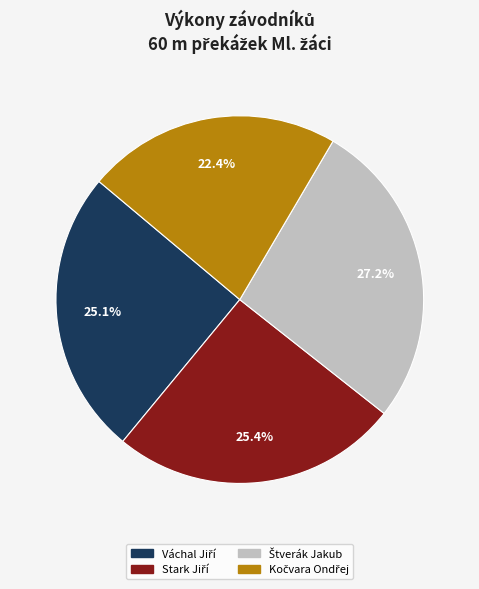

Does any single category account for the majority?

No